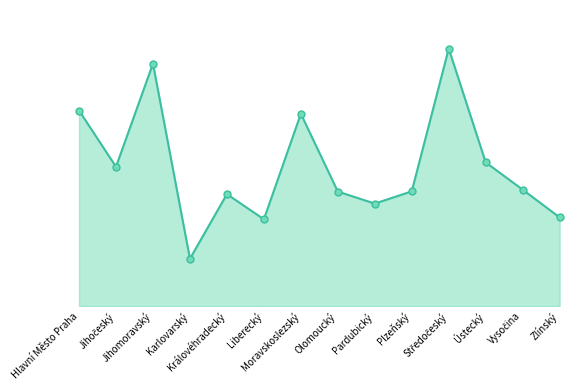

Is this an area chart (filled region under the line)?

Yes